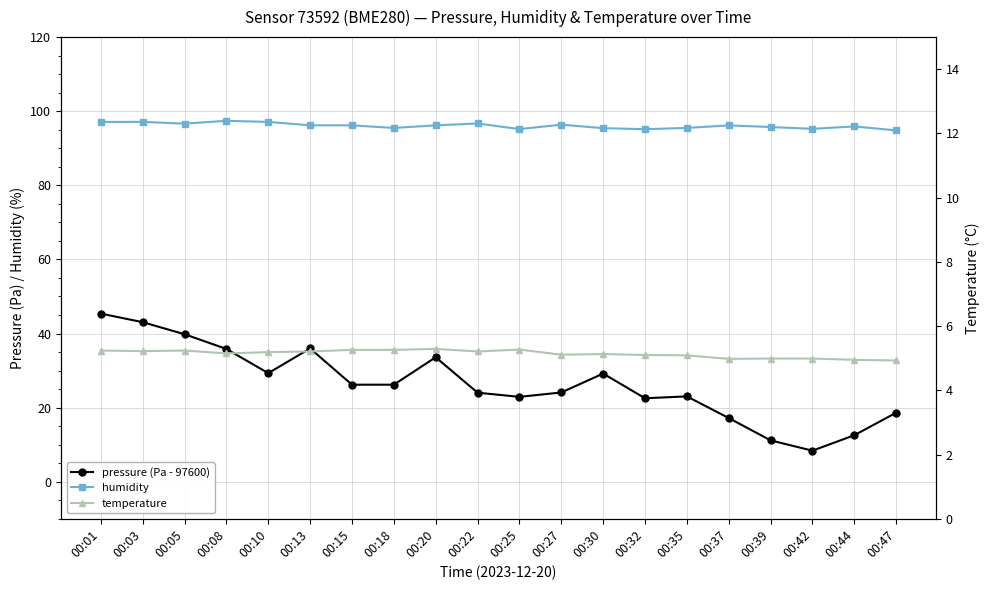

At which label does temperature first exceed 5?

00:01